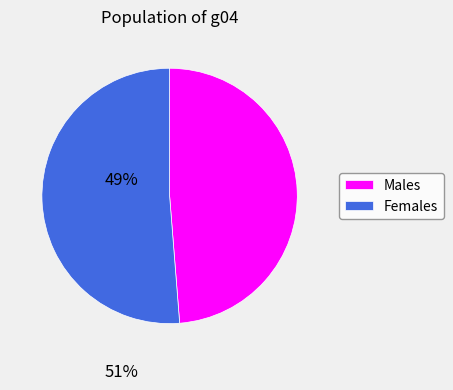

Combined, do Males and Females account for over 50%?

Yes